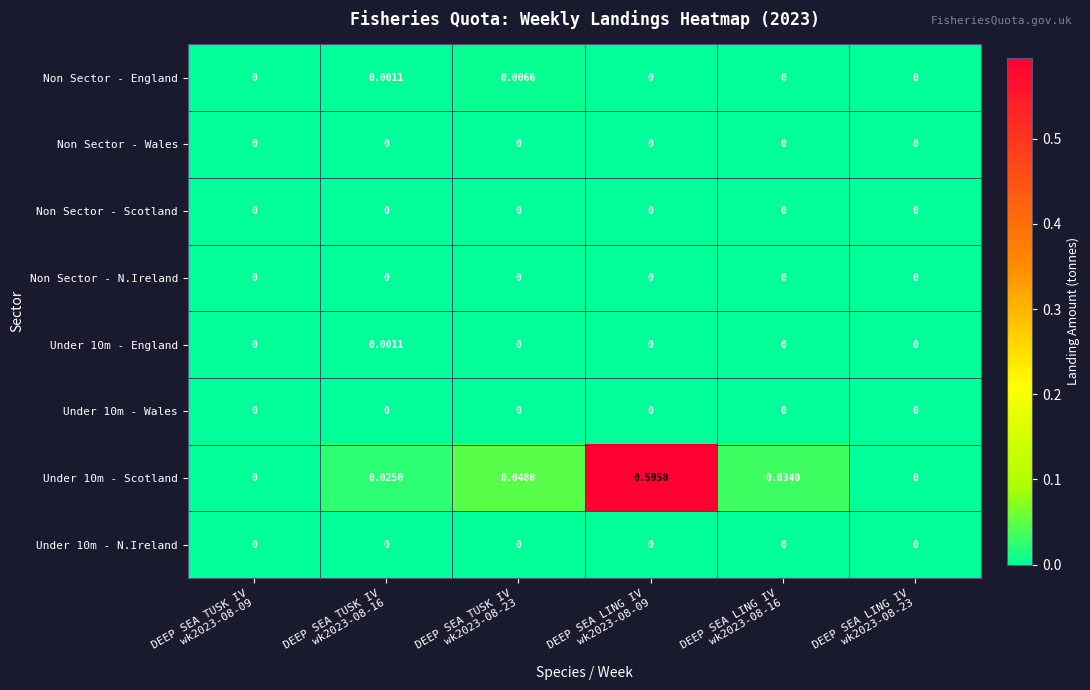

At how many categories does at least one series exceed 0?

4